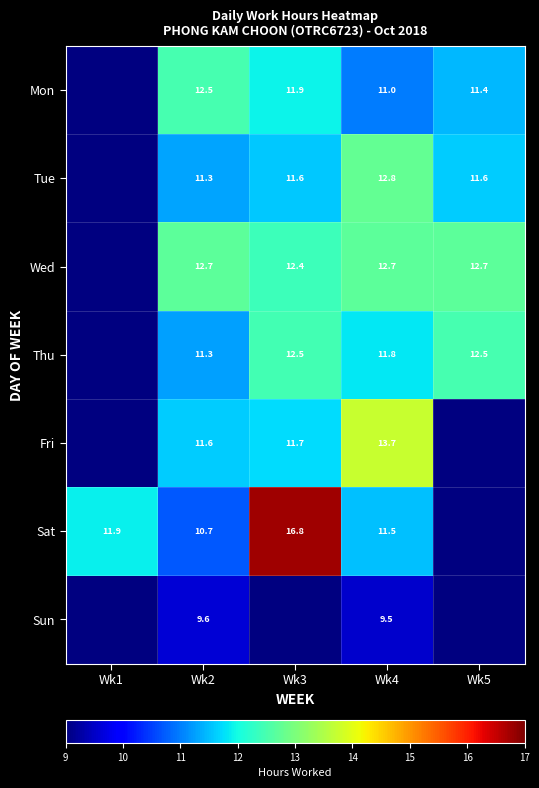

What is the sum of the Wed values at Wk2 and Wk4?

25.4